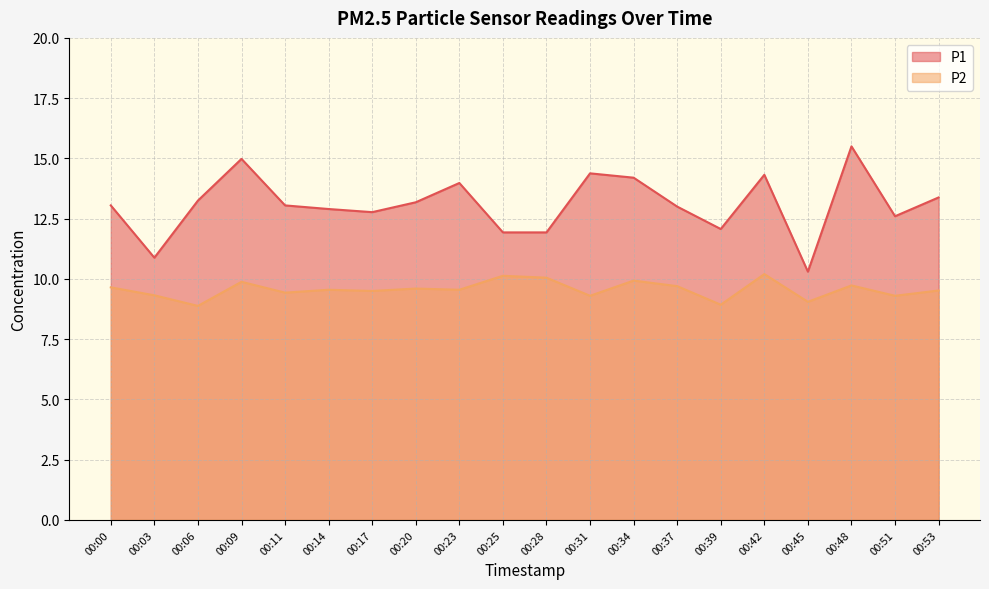

At which label does P2 first exceed 9?

00:00